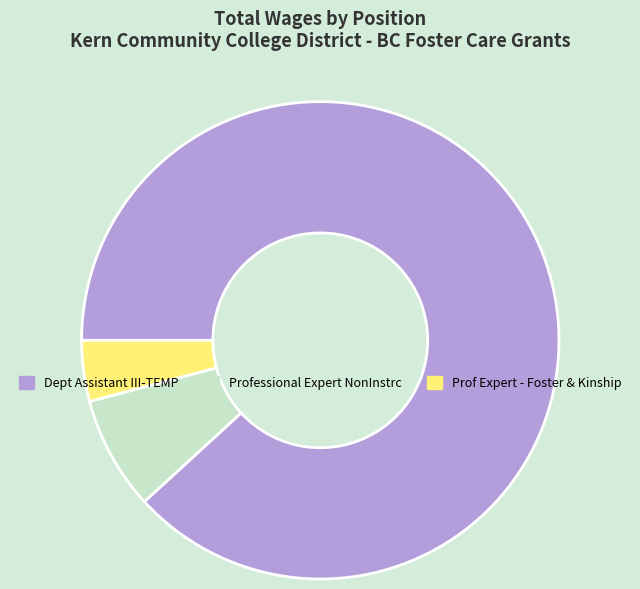

How many segments does this pie chart have?

3